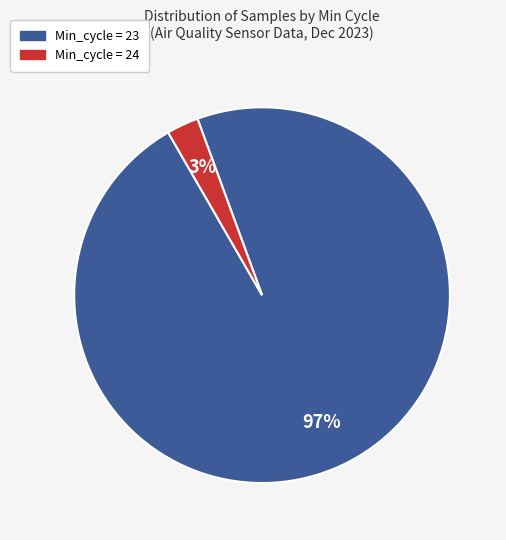

Is there any slice that represents more than half of the pie?

Yes